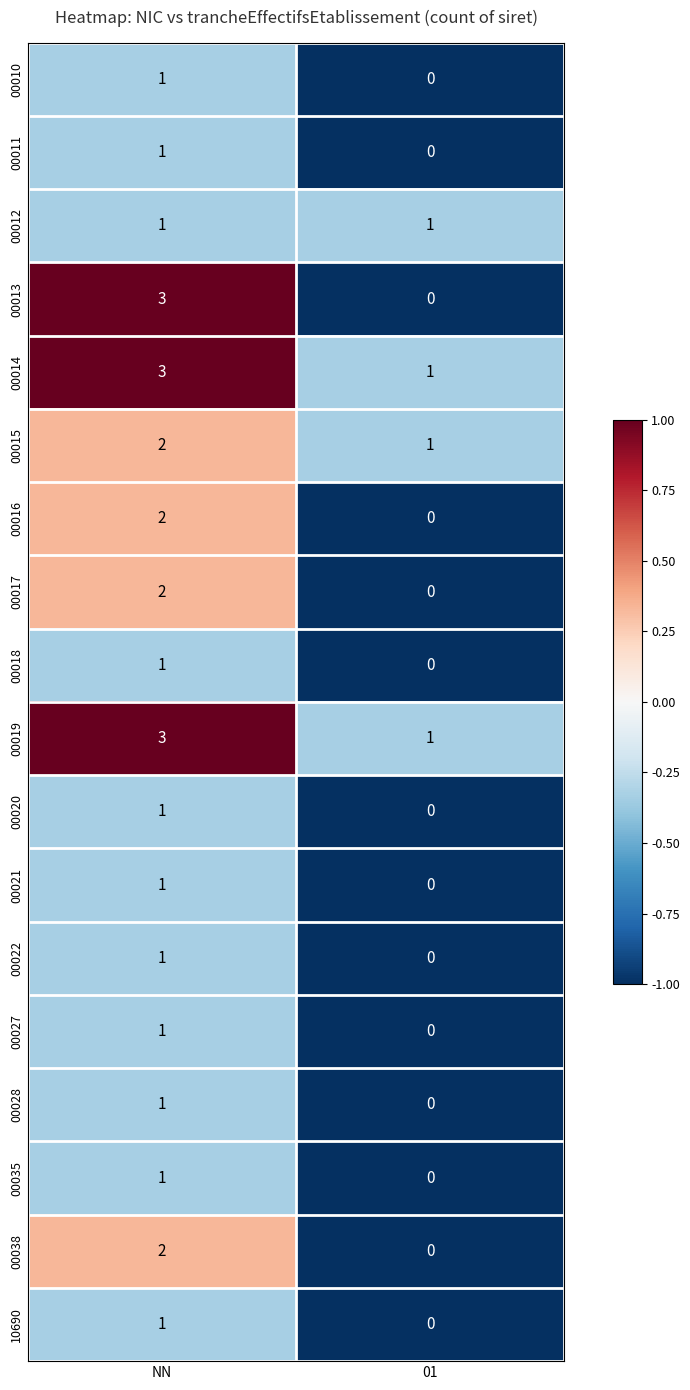

What is the total value across all series at NN?

28